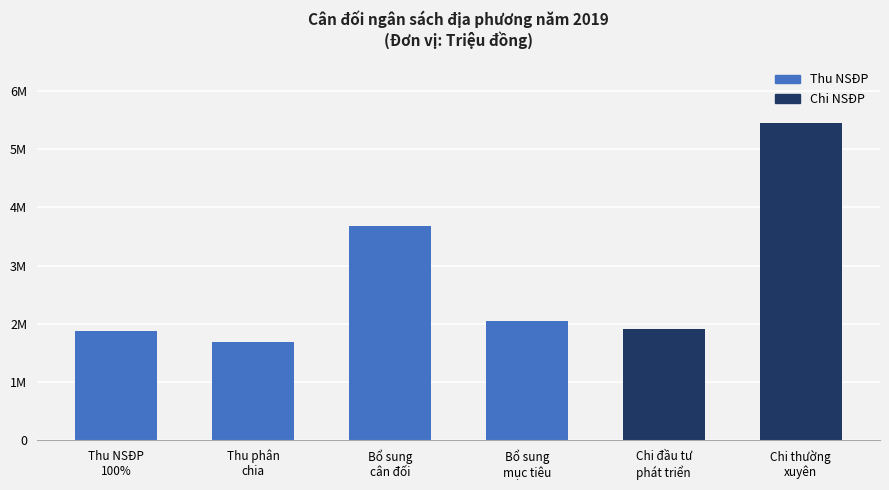

Where does the data first go above 2052466?

Bổ sung
cân đối